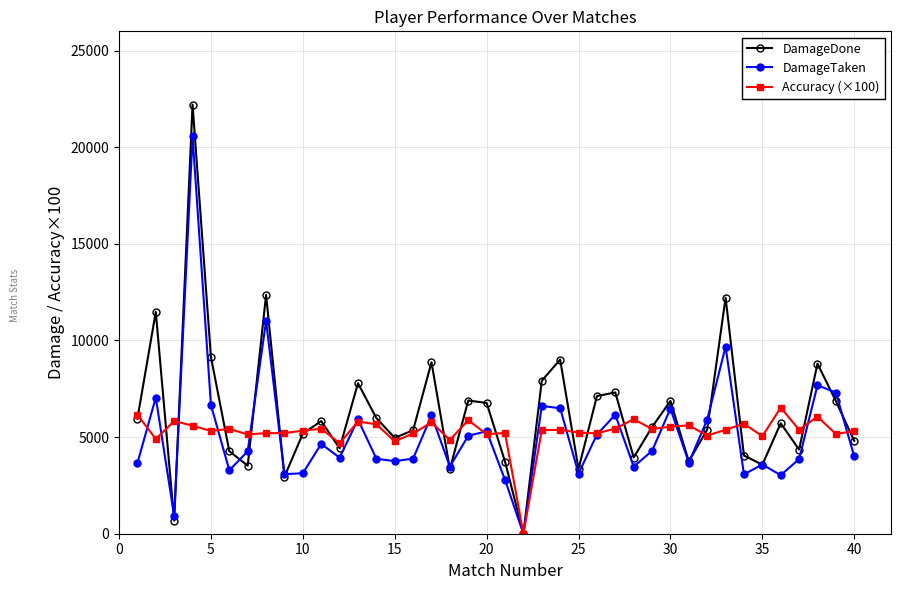

Count the number of categories in the chart.

40